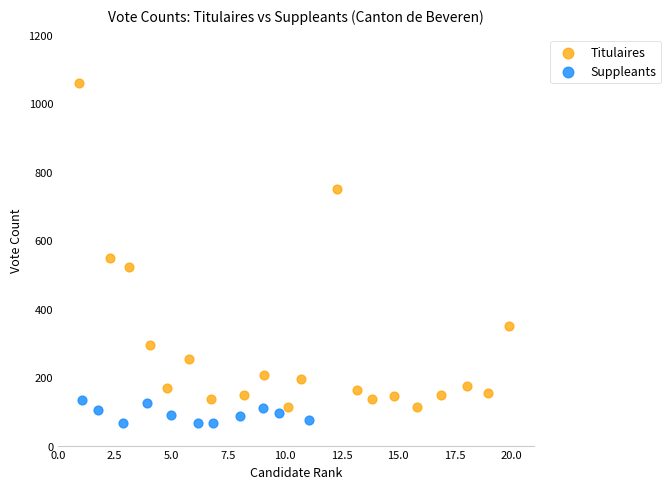

Which series reaches the maximum Y coordinate?

Titulaires